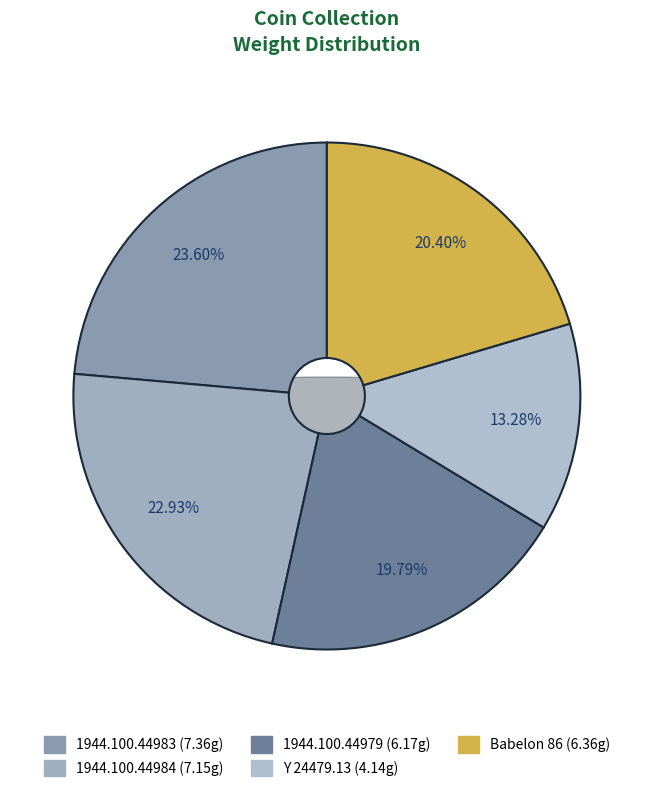

Which slice is the smallest?

Y 24479.13